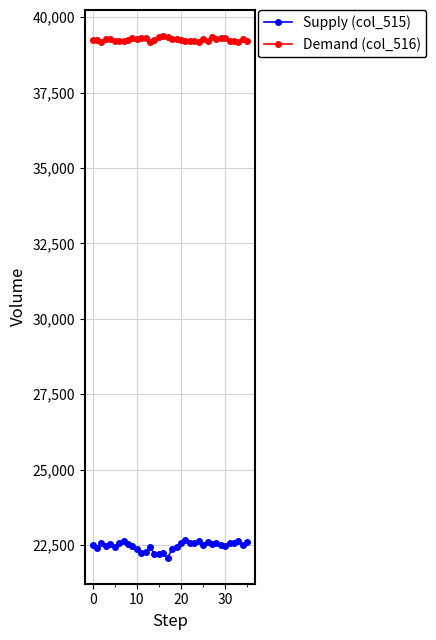

What is the sum of all Demand (col_516) values?

1413105